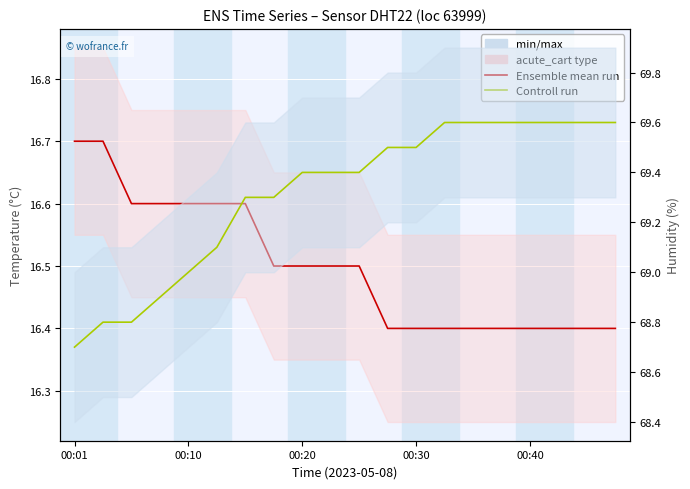

Which series has the largest total across all categories?

Controll run